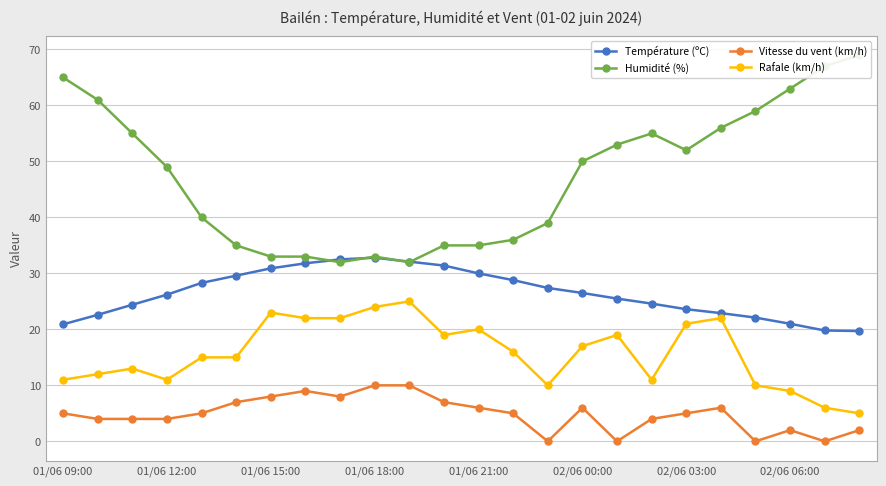

Read the Rafale (km/h) value at 01/06 18:00.

24.0